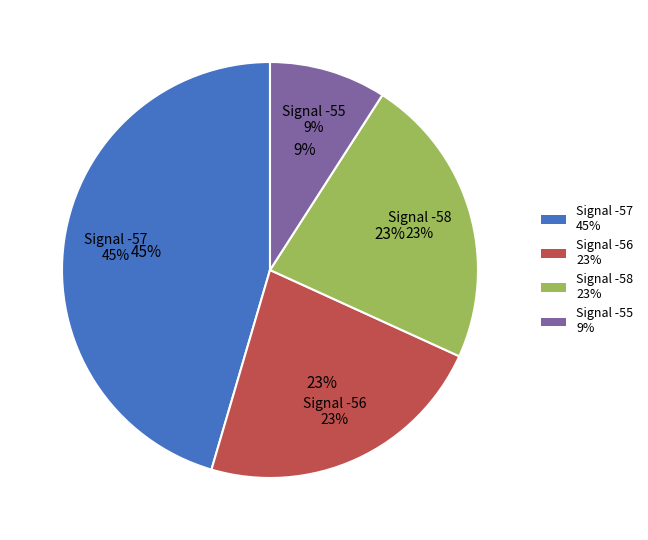

Is there any slice that represents more than half of the pie?

No